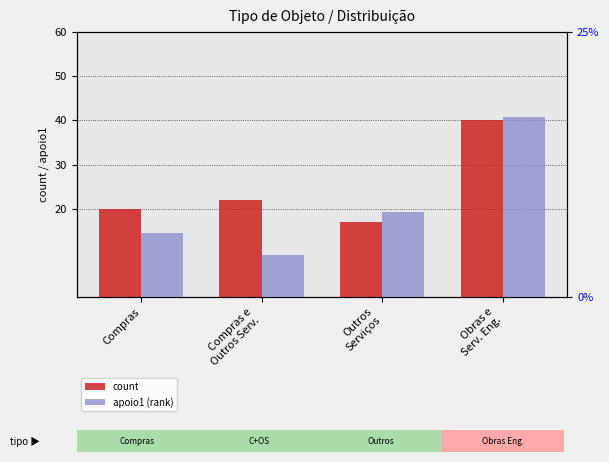

True or false: count has a value of 28 at Compras.

False